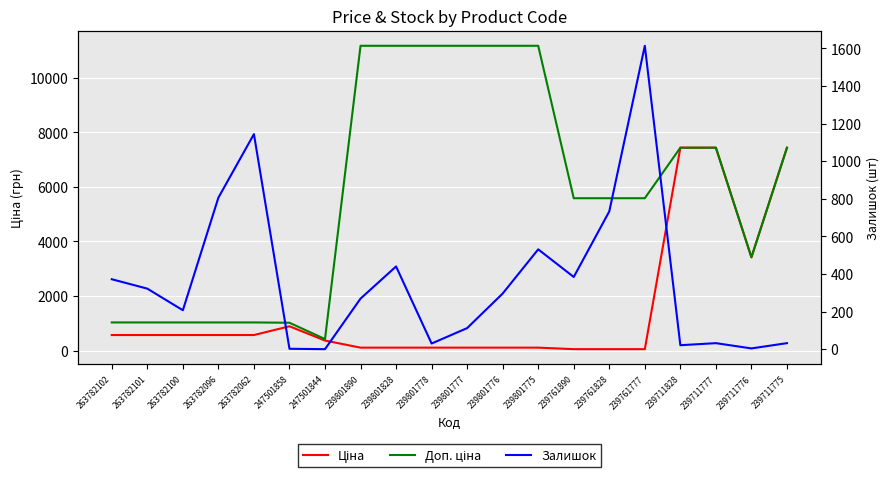

Does the chart display data point markers on the line(s)?

No